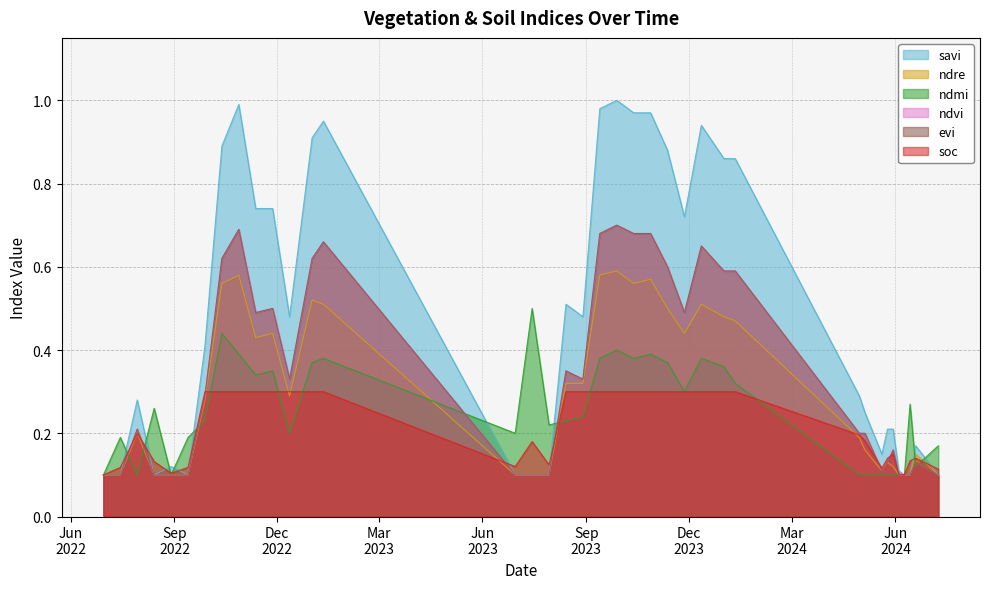

The savi series shows 1.7 at 11-01-2023. True or false?

False